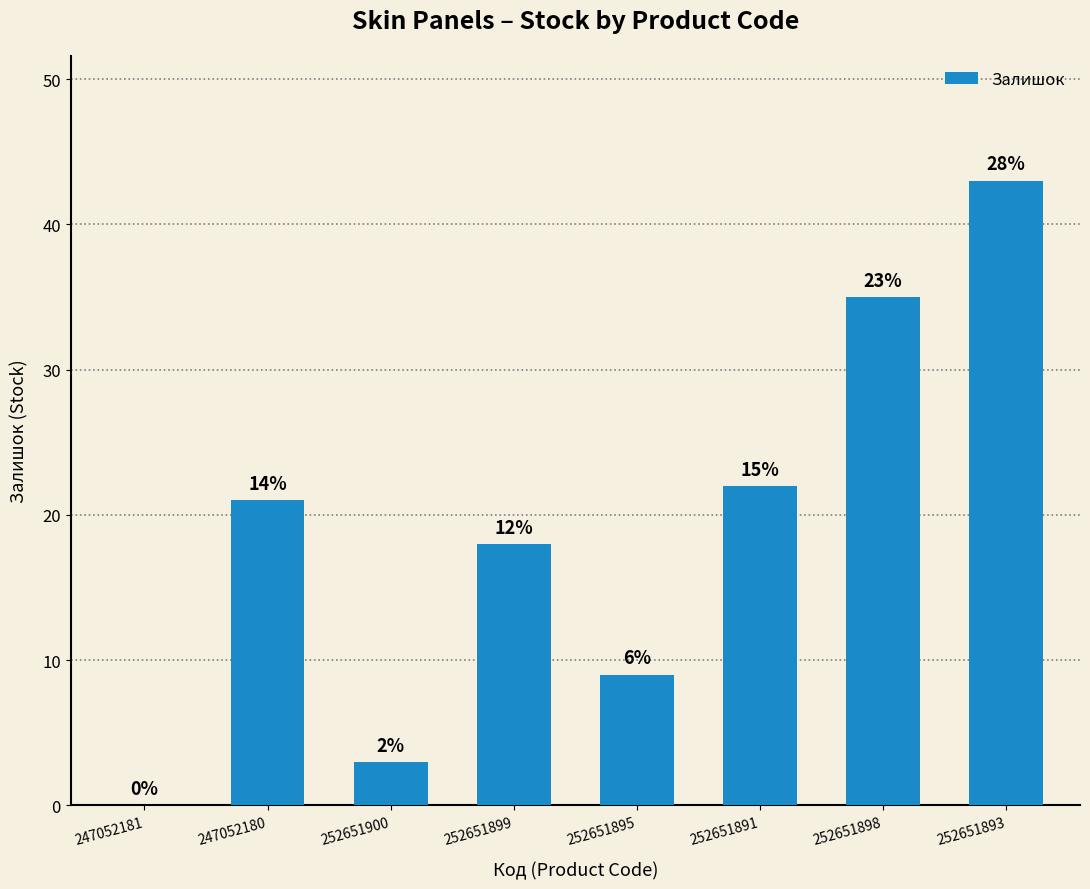

What is the difference between the values at 252651893 and 247052181?

43